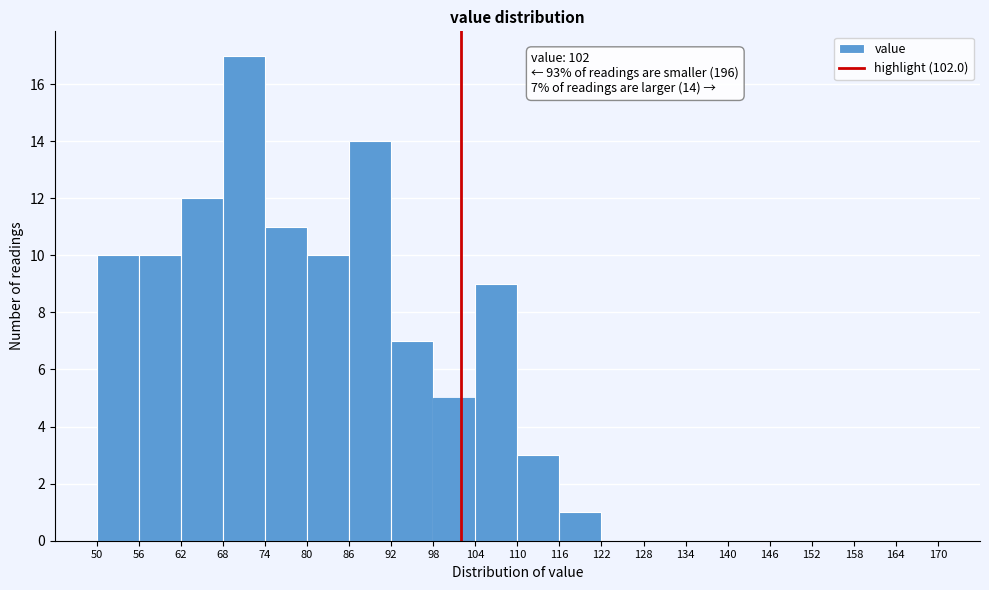

Which range on the x-axis has the tallest bar?

68 to 74